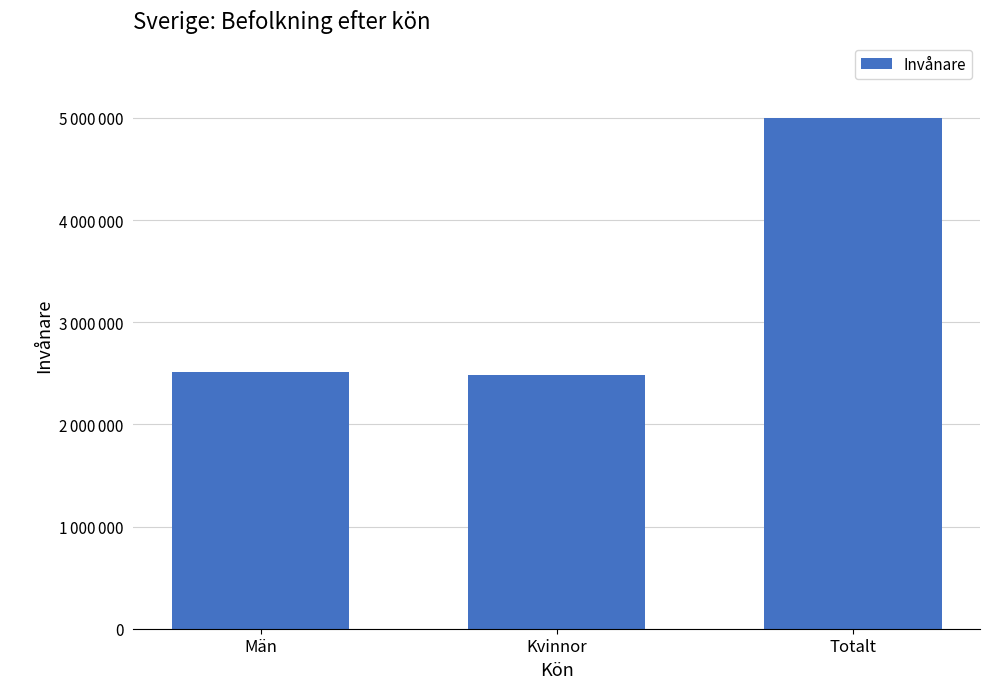

Does the chart contain any negative values?

No